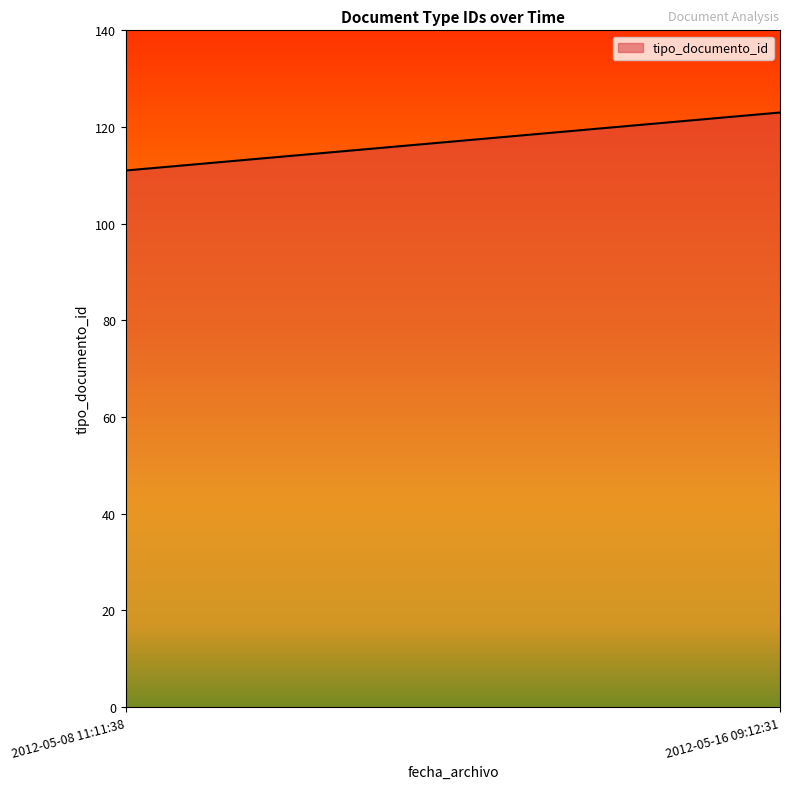

What value does the data have at 2012-05-16 09:12:31, to the nearest 10?

120